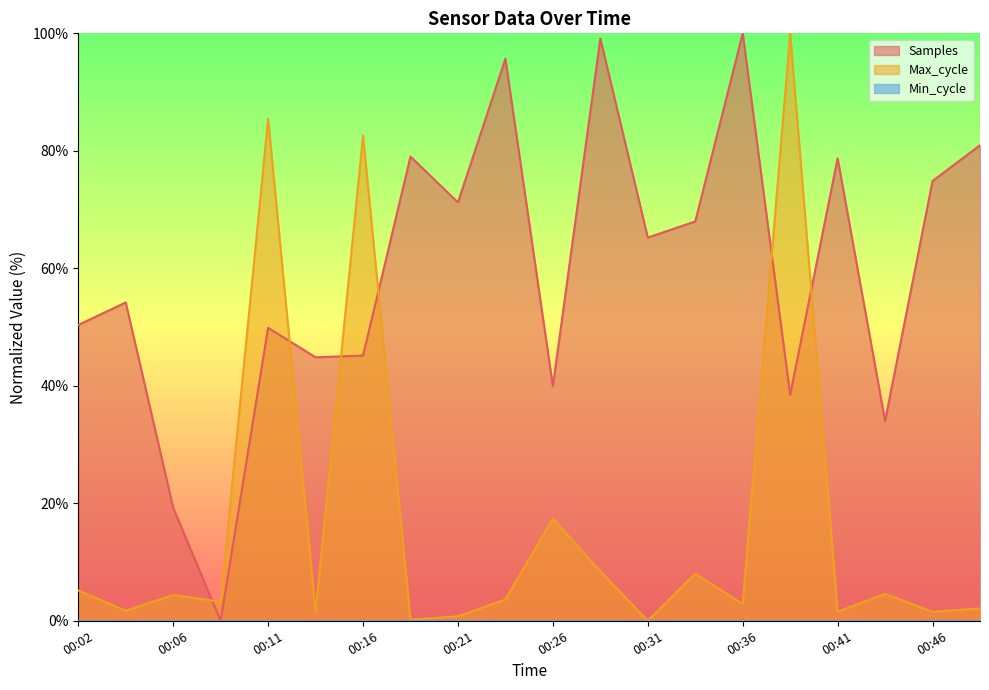

Where do Samples and Max_cycle first cross each other?

00:06 and 00:09